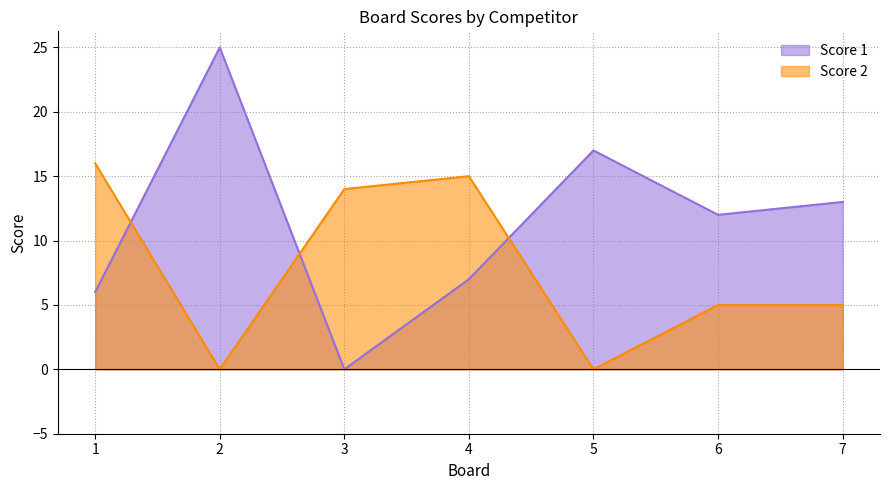

How many data points does each series have?

7